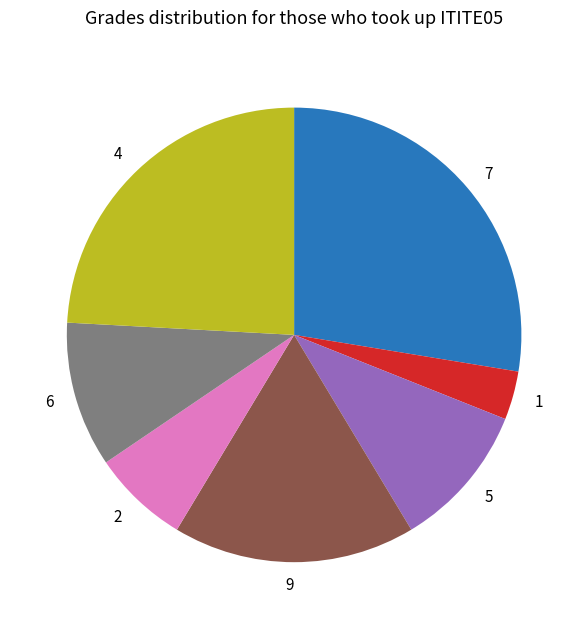

Between 2 and 9, which is larger?

9